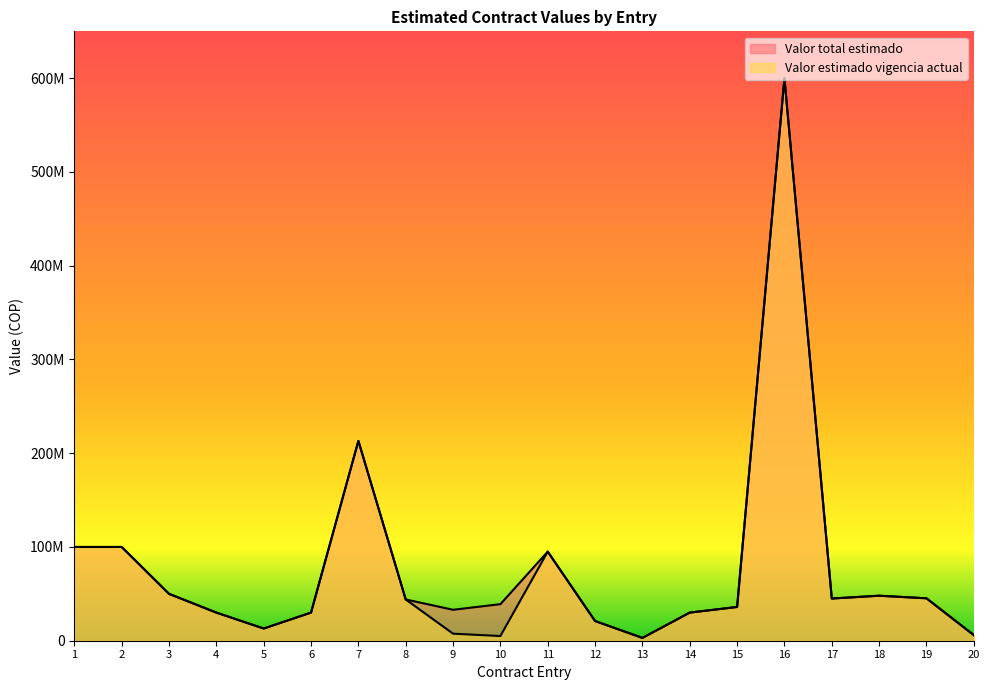

Which has a higher value, 9 or 6?

9